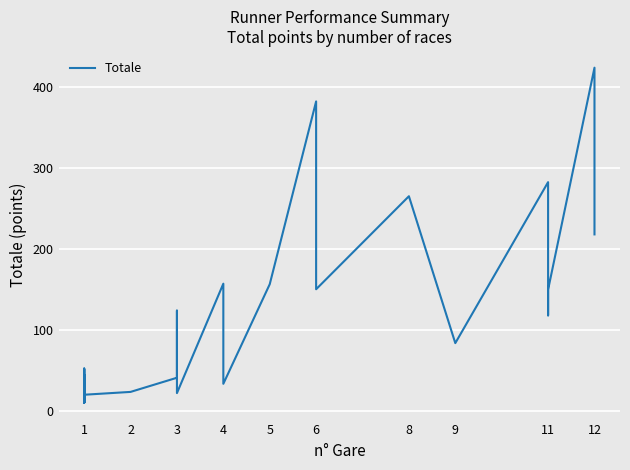

Reading left to right, transcribe all the data shown in this chart.

11.5	10.0	52.2	10.0	52.2	13.0	10.0	45.0	11.5	20.0	23.5	41.0	124.0	22.0	157.3	48.8	33.5	156.6	382.6	242.8	150.4	265.4	83.8	282.8	118.1	149.9	424.3	218.2